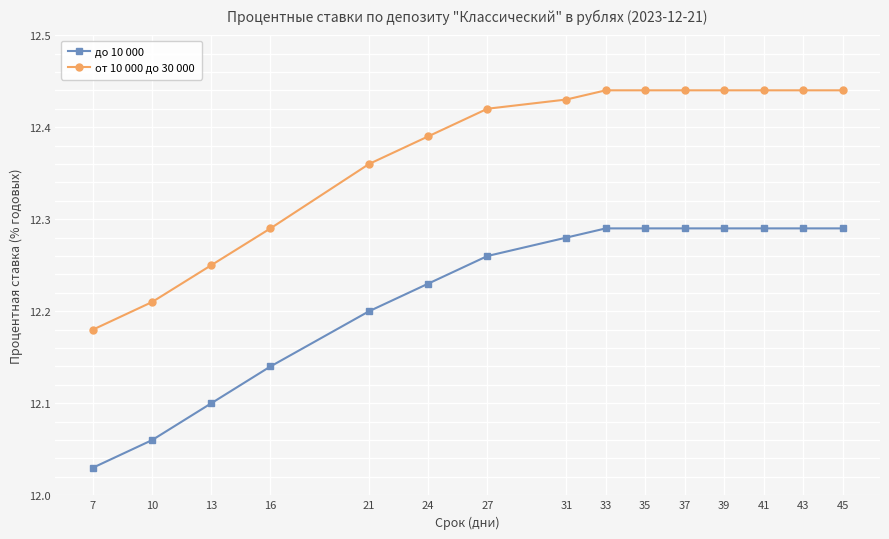

At 31, list the series in order from largest to smallest.

от 10 000 до 30 000, до 10 000